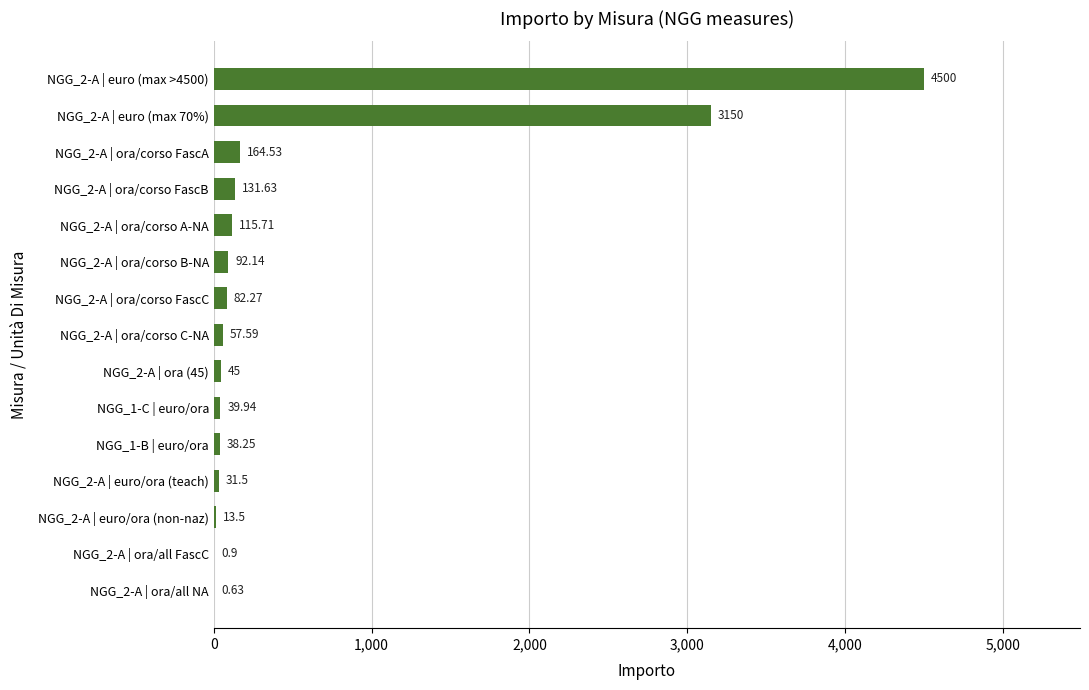

Between NGG_2-A | euro (max 70%) and NGG_2-A | ora/corso C-NA, which is larger?

NGG_2-A | euro (max 70%)